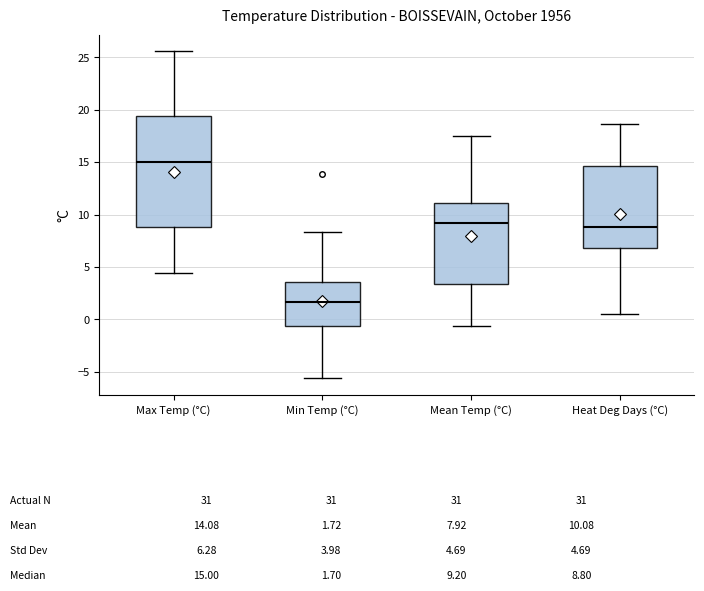

Which box is the tallest, from its lower edge to its upper edge?

Max Temp (°C)